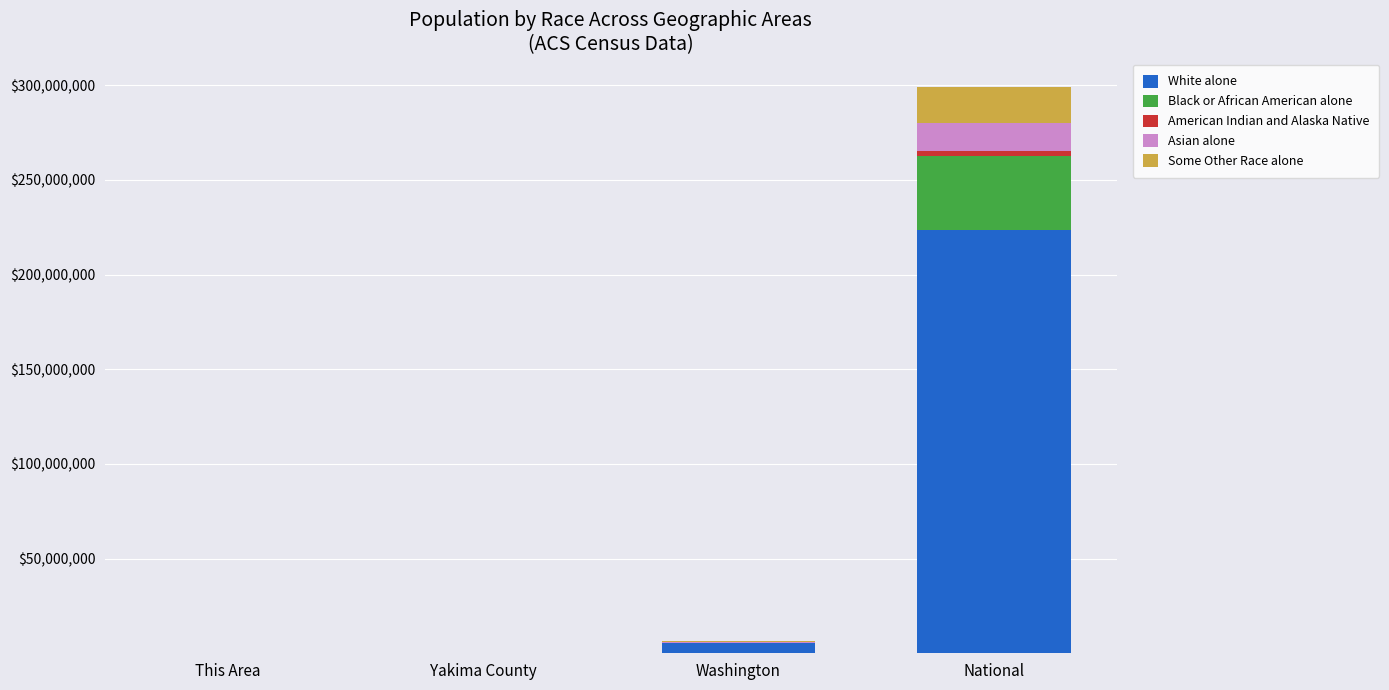

What is the highest value of the White alone series?

223553265